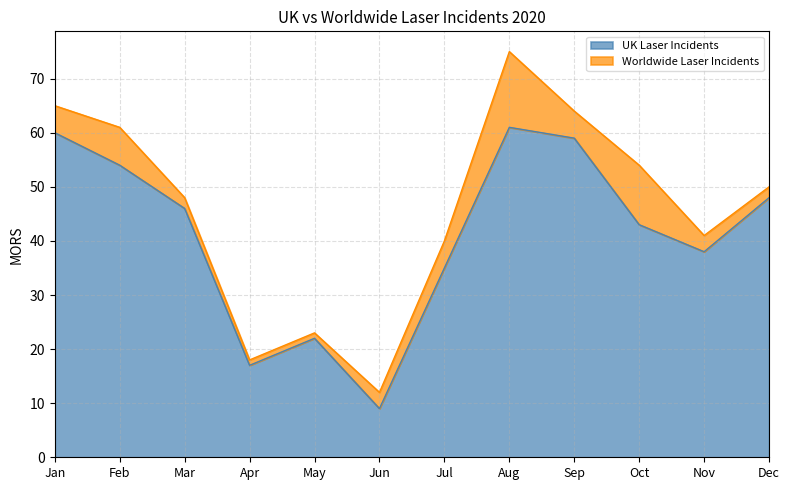

How many data points are above 46?

5